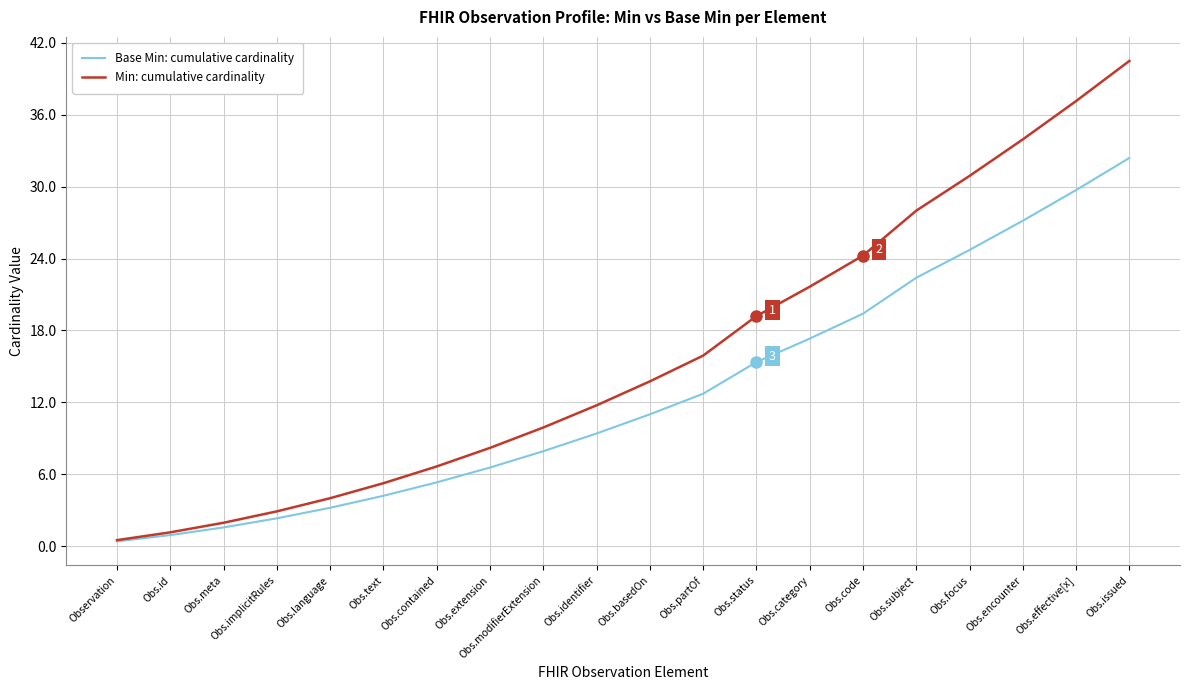

True or false: Base Min: cumulative cardinality has more than 0 points higher than both neighbors.

False